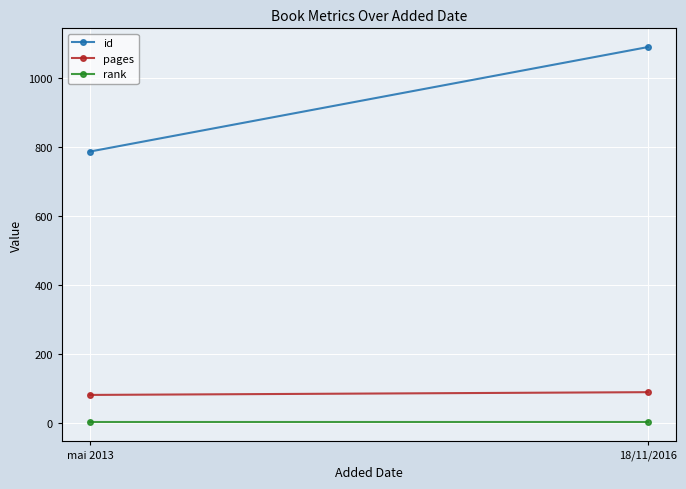

The value of rank at 18/11/2016 is 1. True or false?

False